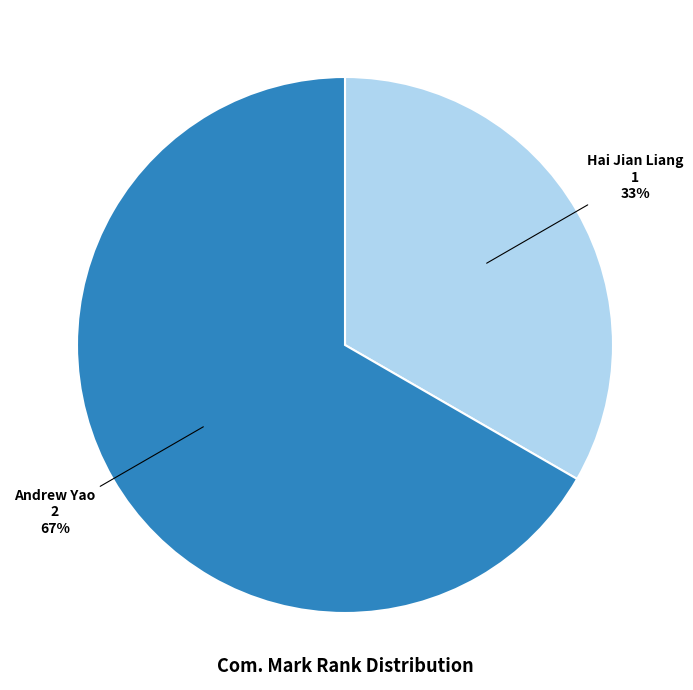

Approximately how many times larger is the value at Hai Jian Liang compared to Andrew Yao?

0.5